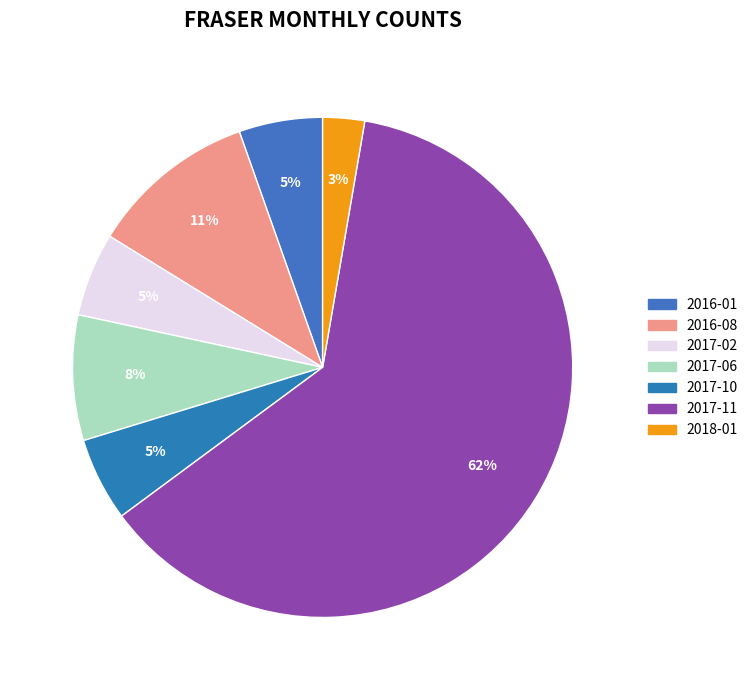

Which category accounts for the majority?

2017-11